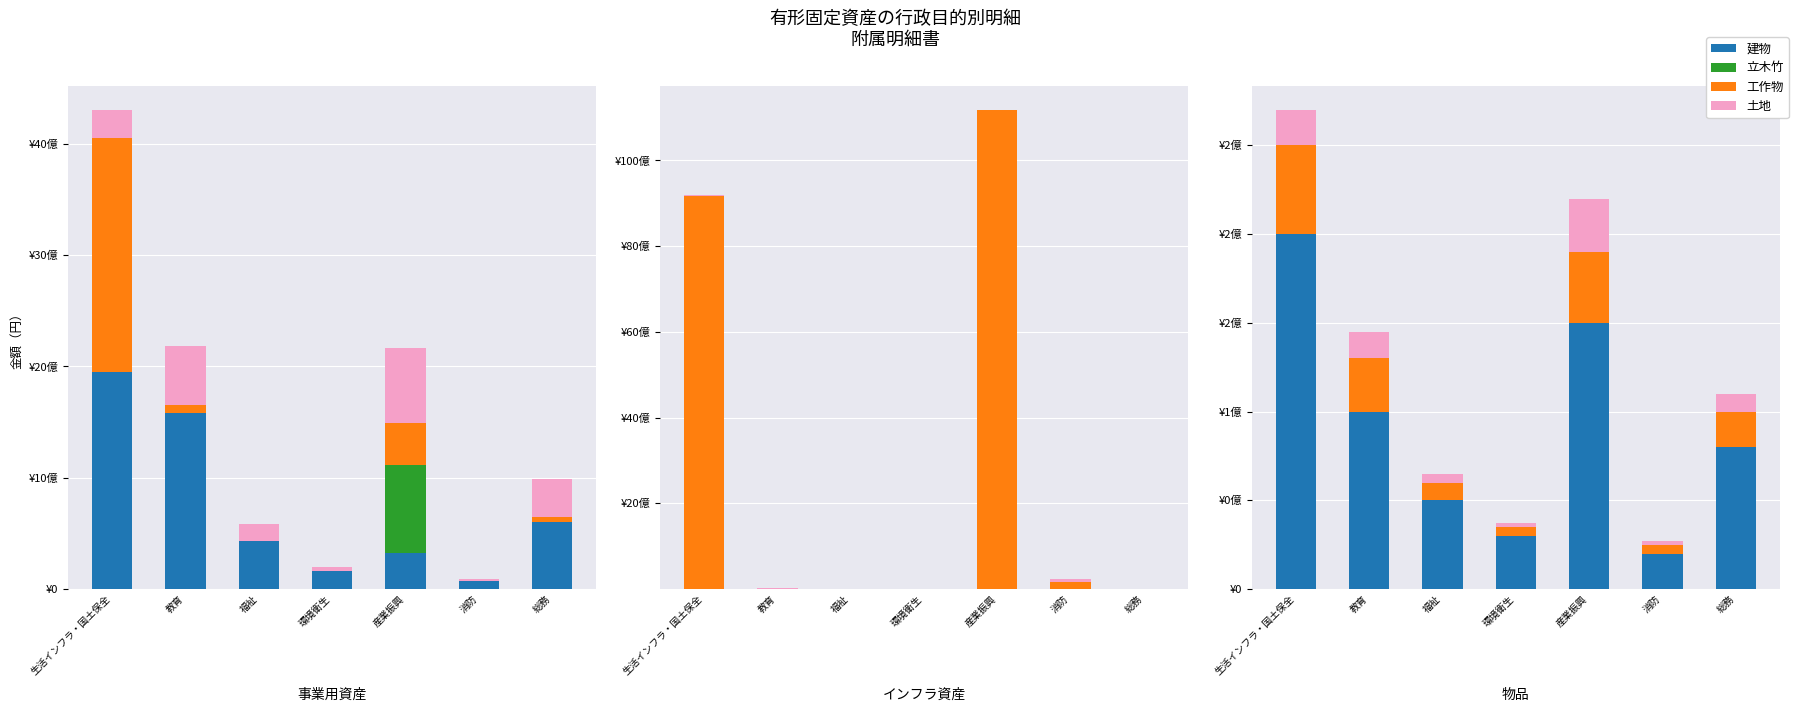

At which category is the sum across all series the highest?

生活インフラ・国土保全